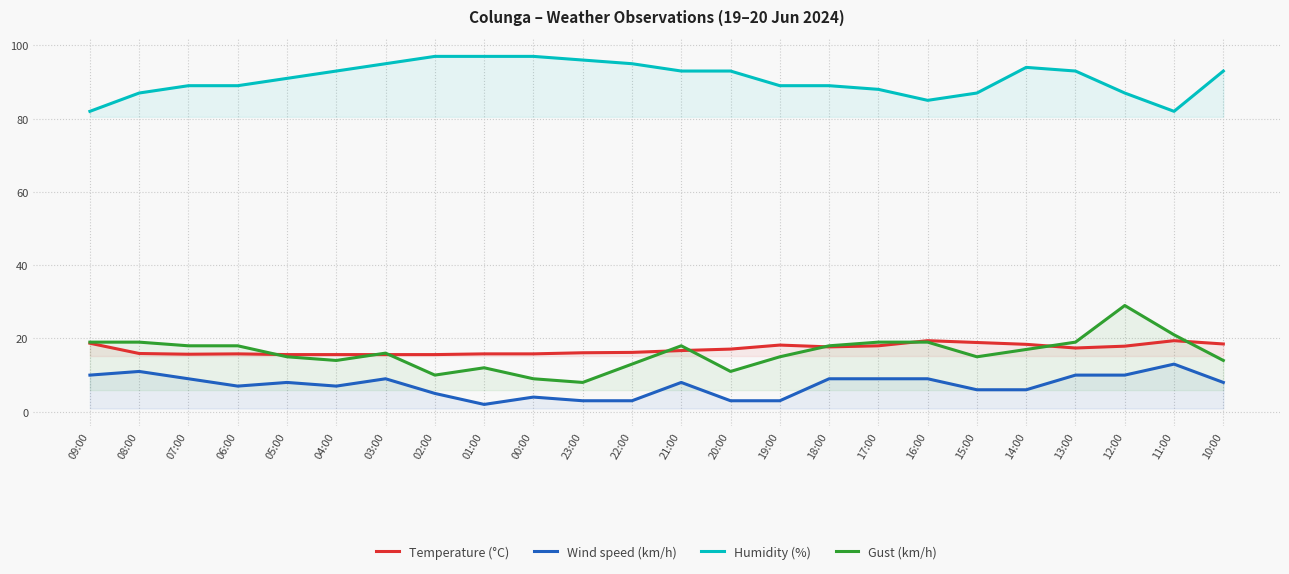

True or false: Wind speed (km/h) has more than 0 points higher than both neighbors.

True